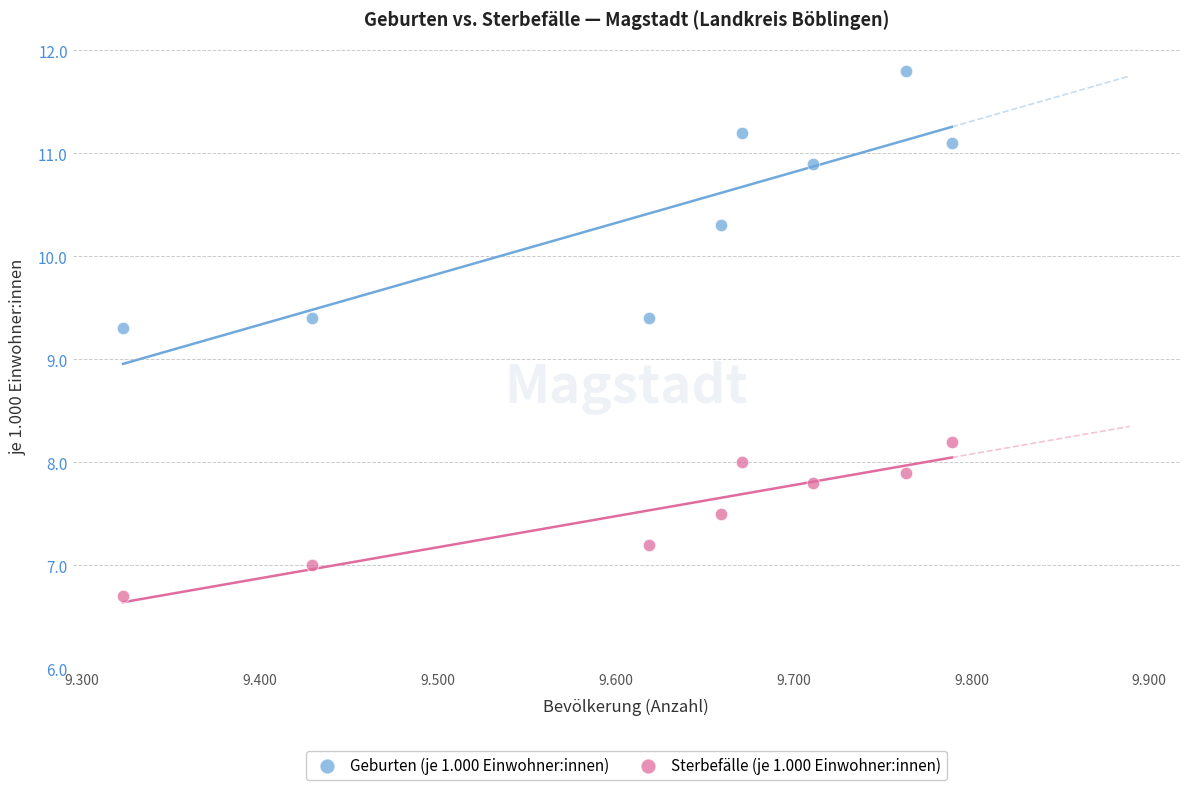

Which series reaches the maximum Y coordinate?

Geburten (je 1.000 Einwohner:innen)